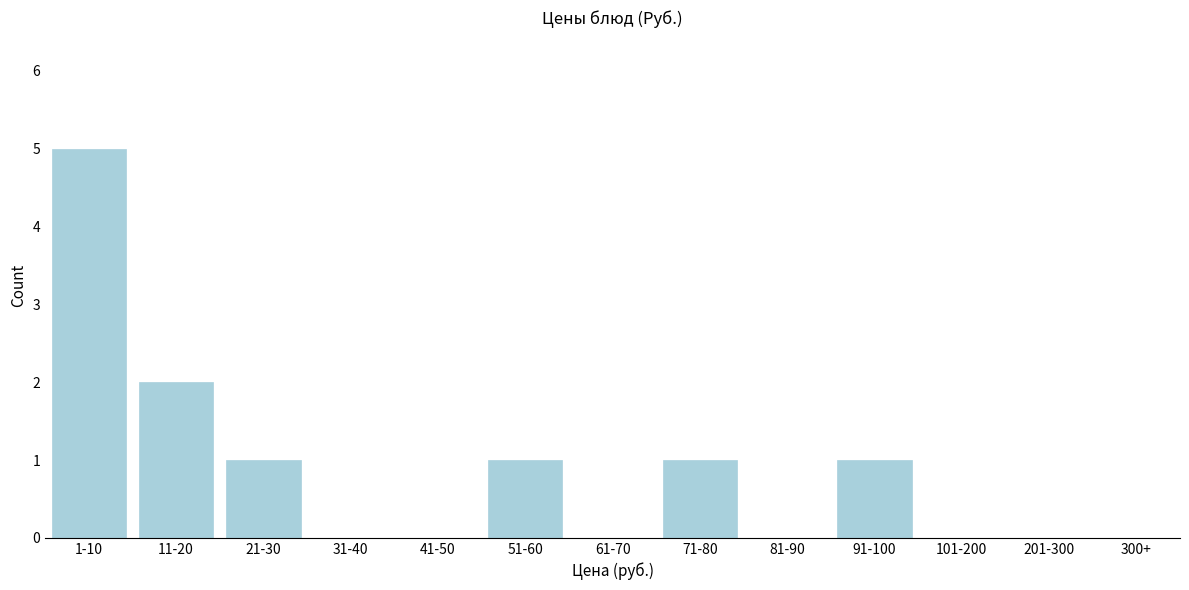

Reading right to left, extract all data points from this chart.

201-300=0	101-200=0	91-100=1	81-90=0	71-80=1	61-70=0	51-60=1	41-50=0	31-40=0	21-30=1	11-20=2	1-10=5